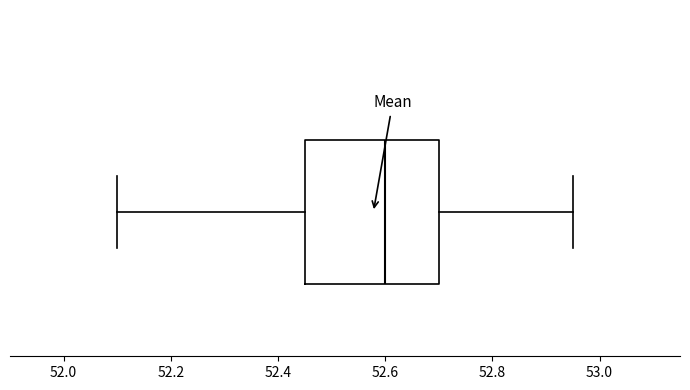

Where does the right whisker of the box end on the x-axis? The values are not printed on the chart, so give them approximately, as read against the axis.

52.96